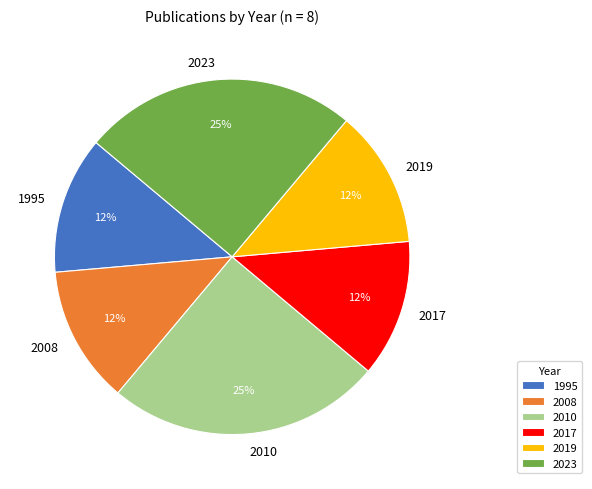

Does any single category account for the majority?

No